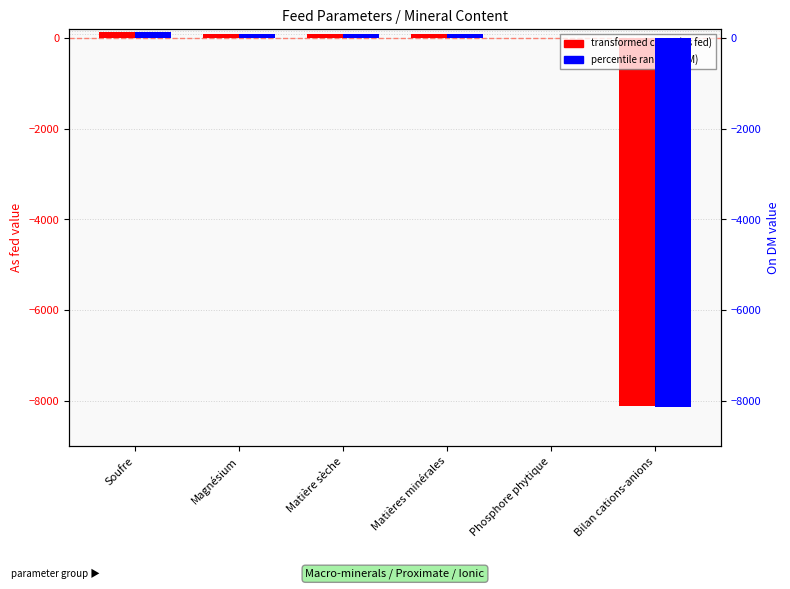

The value of percentile rank (On DM) at Phosphore phytique is 0.0. True or false?

True